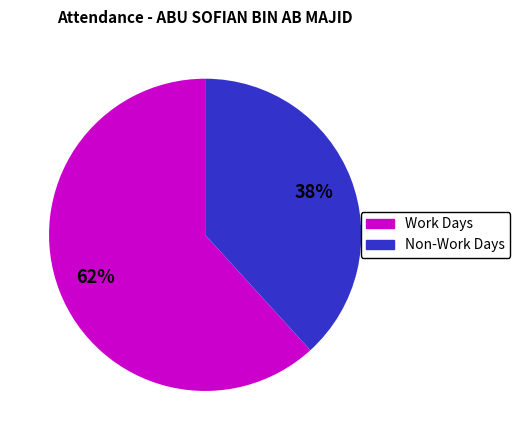

Does any single category account for the majority?

Yes